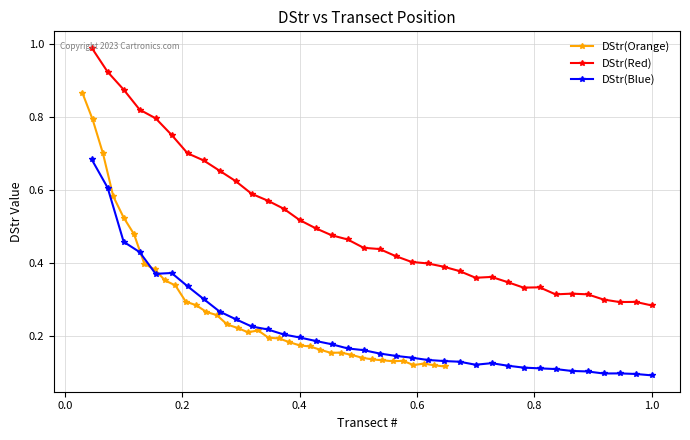

True or false: DStr(Blue) and DStr(Red) cross at least once.

False